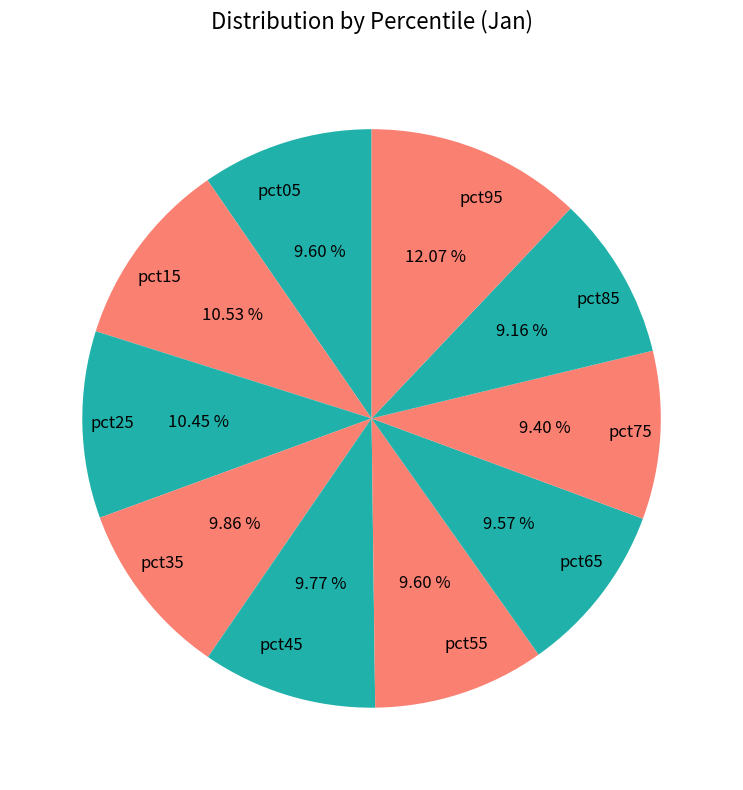

Count the number of slices in the pie.

10